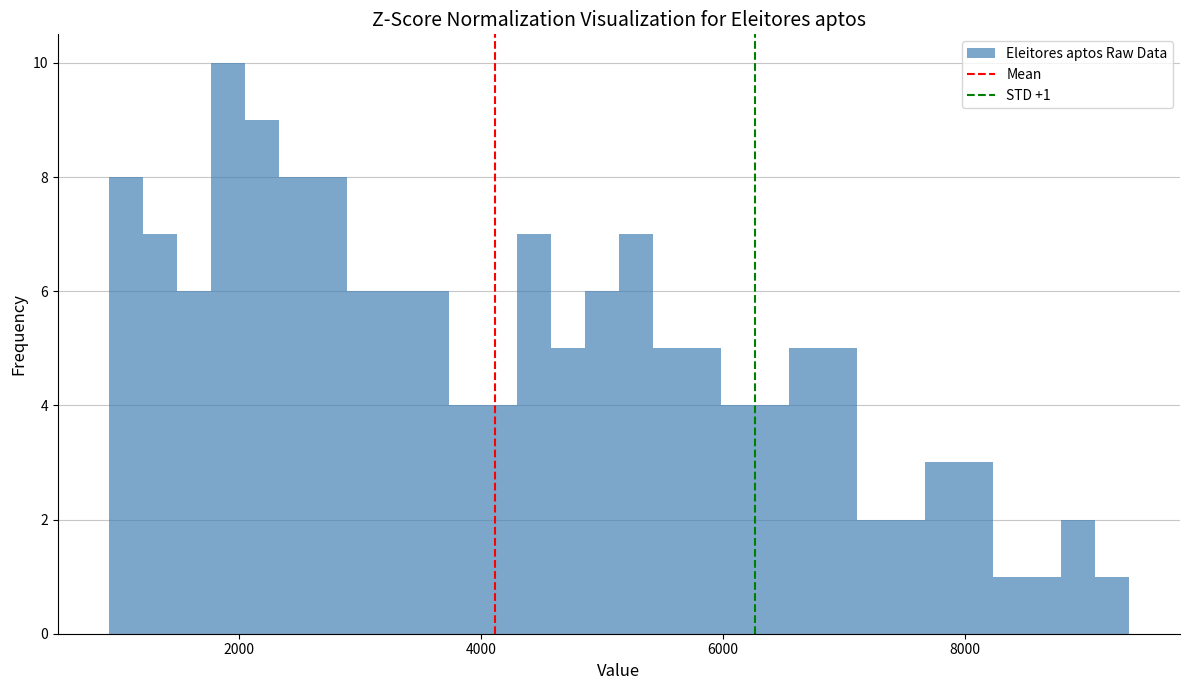

Around what value on the x-axis is the tallest bar? Give the approximate position of its centre, as read against the axis.

2000